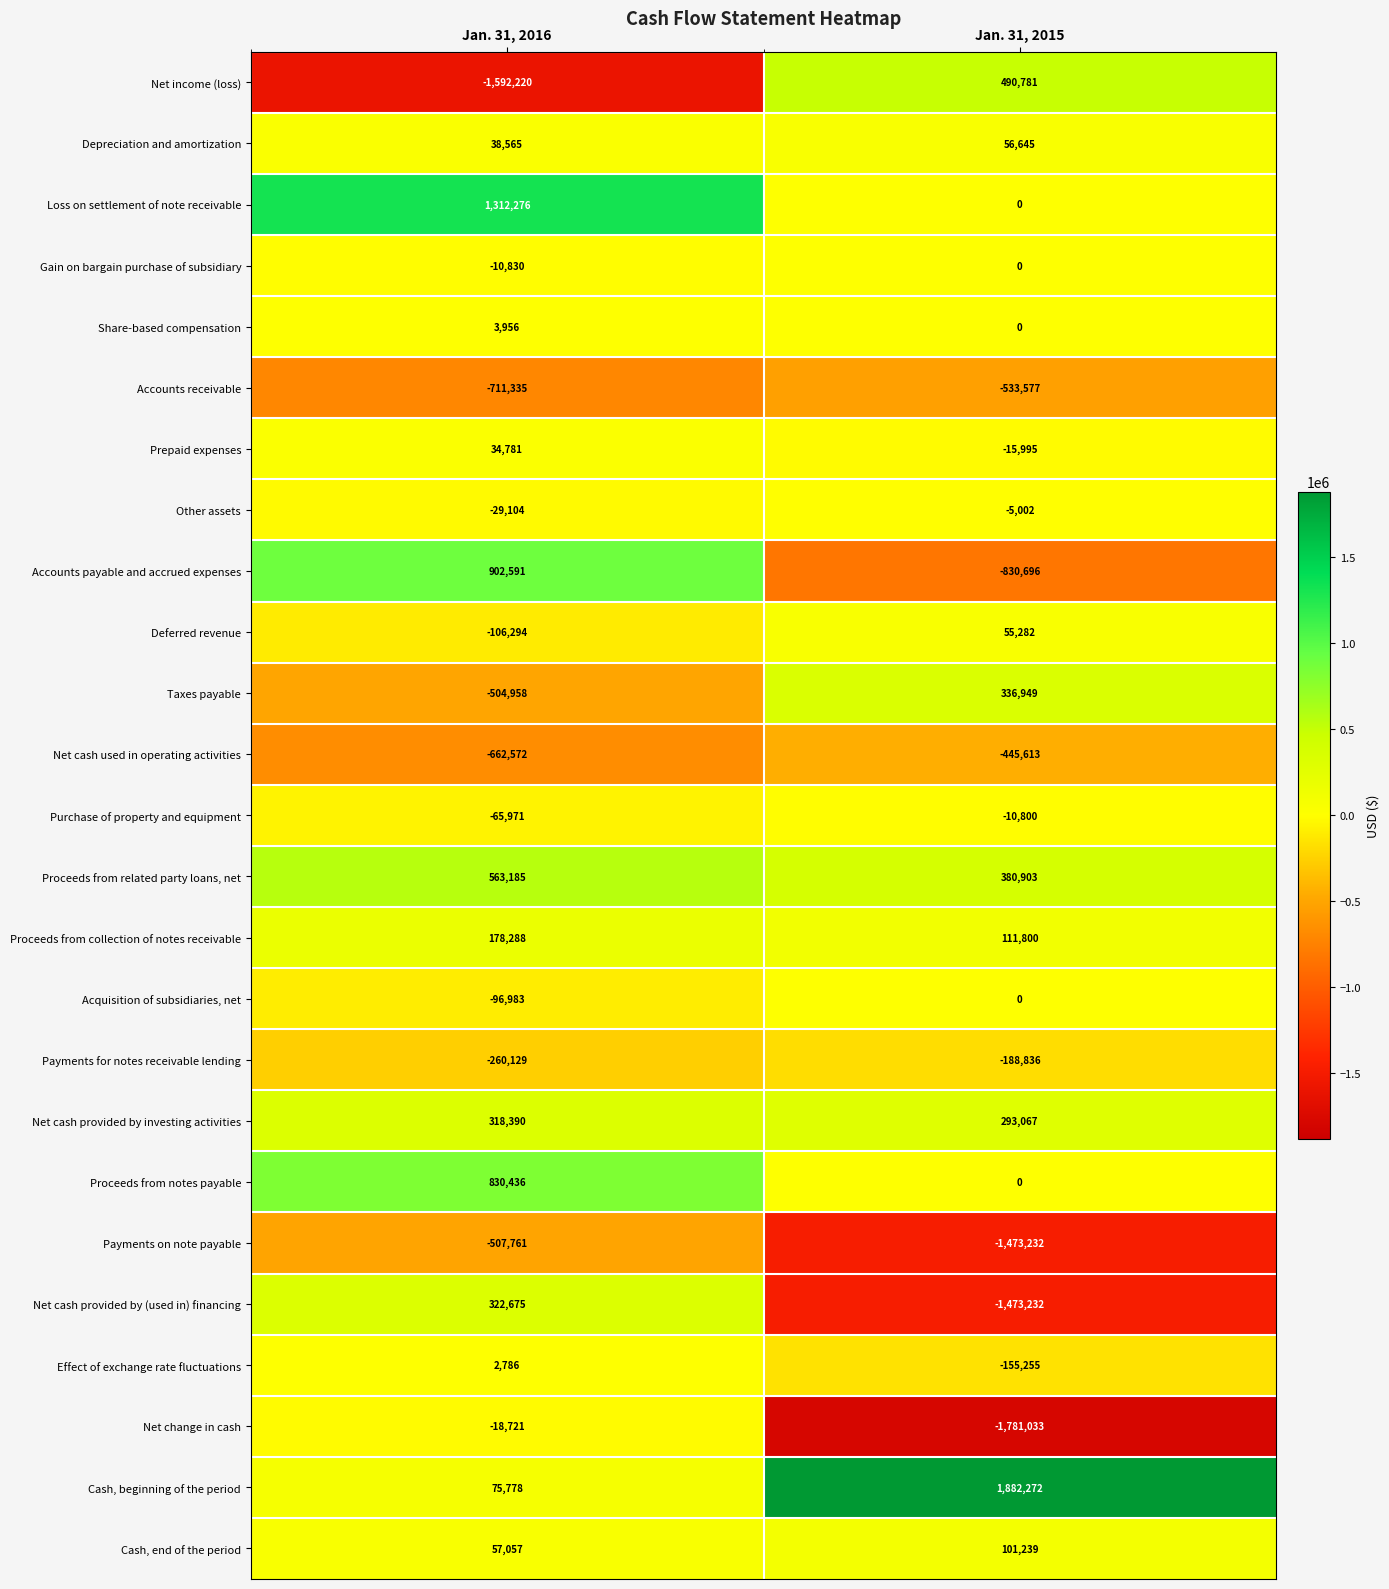

At which label does Proceeds from related party loans, net reach its minimum?

Jan. 31, 2015